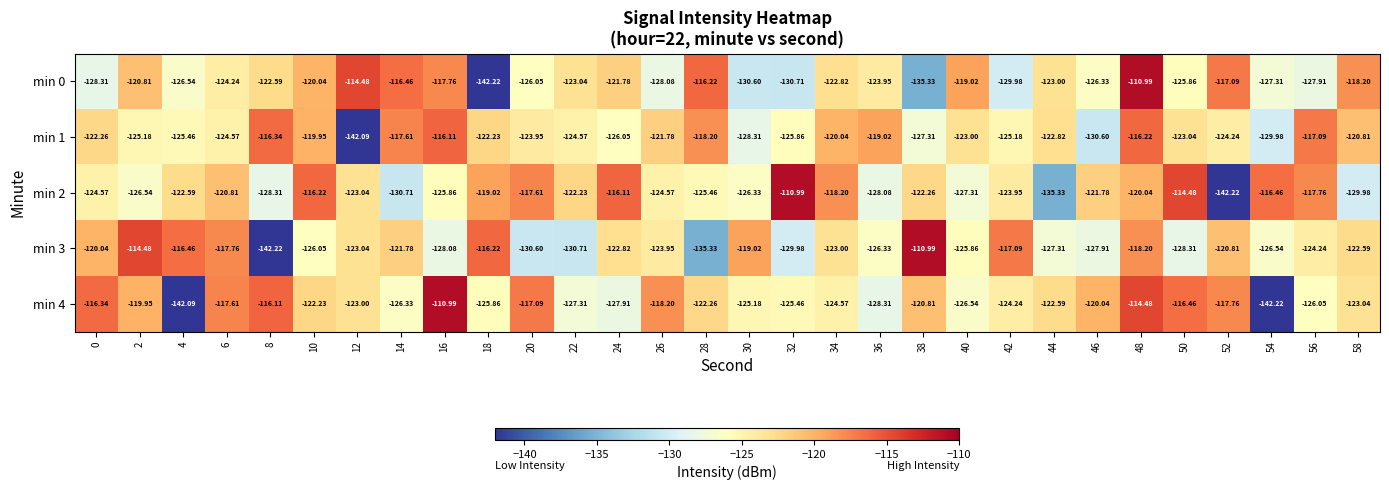

How many data points in min 3 are less than -123?

16